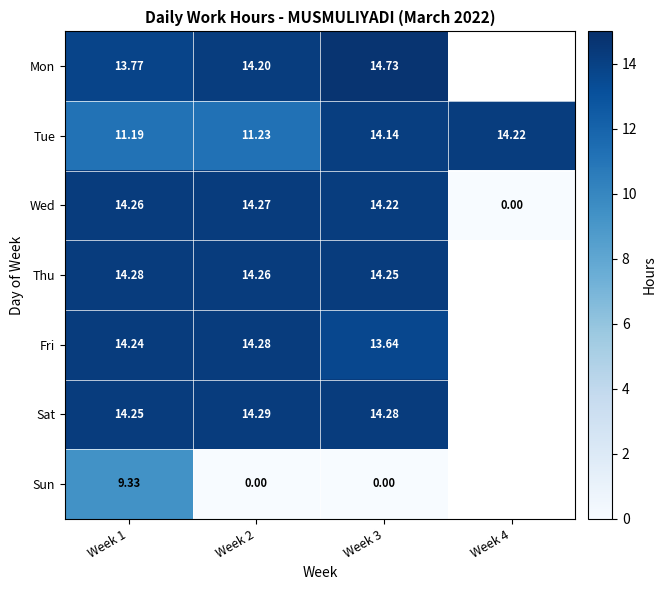

At Week 2, list the series in order from smallest to largest.

Sun, Tue, Mon, Thu, Wed, Fri, Sat